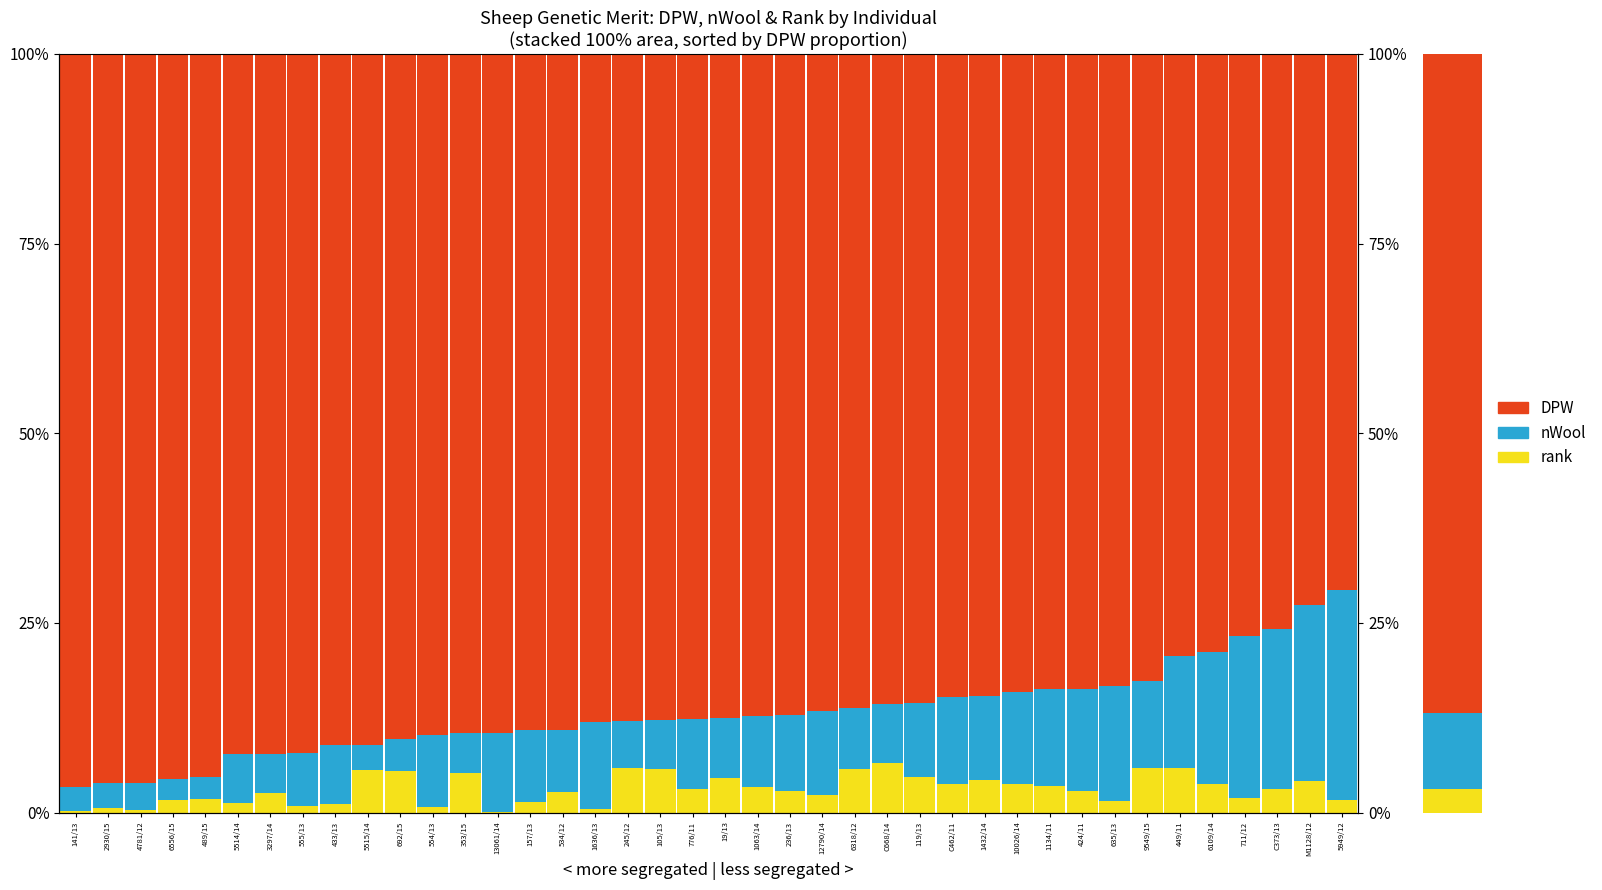

Reading left to right, list all the values displayed in this chart.

rank: 0.2	0.7	0.4	1.6	1.8	1.2	2.6	0.9	1.1	5.5	5.5	0.8	5.3	0.1	1.4	2.7	0.5	5.9	5.7	3.2	4.6	3.3	2.8	2.3	5.8	6.5	4.7	3.8	4.3	3.7	3.5	2.9	1.6	5.9	5.8	3.8	1.9	3.0	4.1	1.6
nWool: 3.1	3.2	3.5	2.8	2.9	6.4	5.1	7.0	7.8	3.4	4.2	9.5	5.3	10.4	9.5	8.2	11.5	6.2	6.5	9.2	7.9	9.4	10.0	11.1	8.0	7.8	9.8	11.4	11.0	12.2	12.8	13.5	15.1	11.4	14.8	17.3	21.4	21.2	23.2	27.7
DPW: 96.6	96.1	96.1	95.5	95.3	92.3	92.3	92.1	91.1	91.1	90.3	89.8	89.5	89.5	89.1	89.1	88.0	87.9	87.8	87.7	87.5	87.3	87.2	86.6	86.2	85.7	85.5	84.8	84.7	84.1	83.7	83.7	83.4	82.7	79.3	78.9	76.7	75.8	72.6	70.6